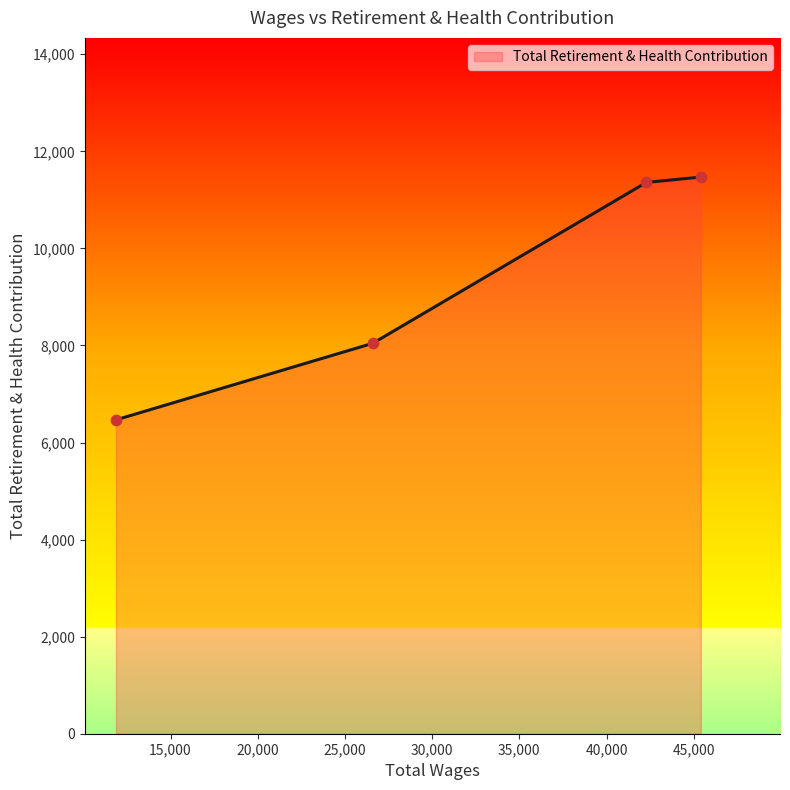

What is the minimum value shown in the chart?

6467